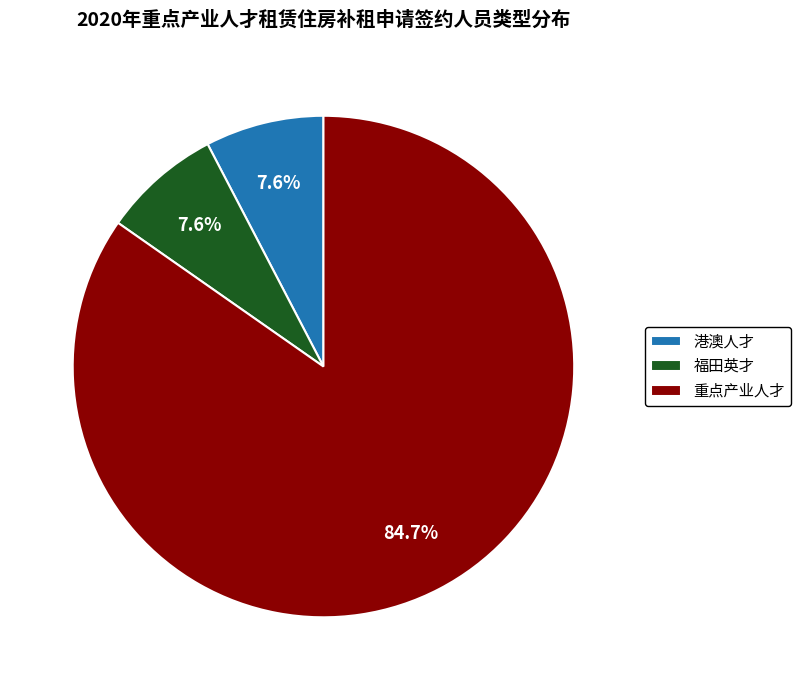

Combined, what portion of the pie is 福田英才 and 重点产业人才?

92.4%